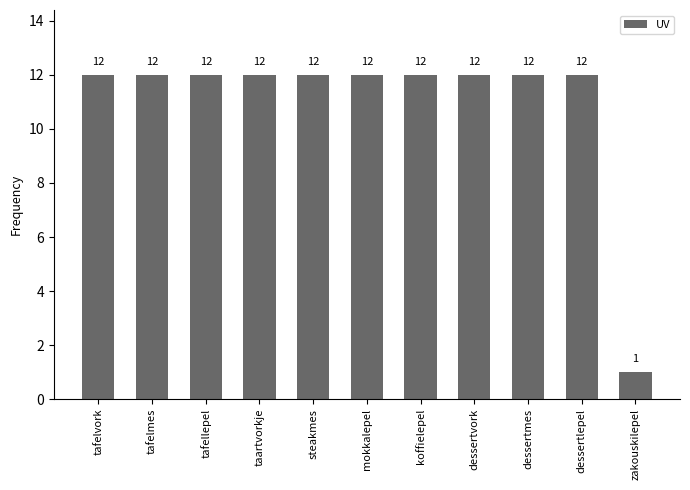

What position from the right is zakouskilepel?

1